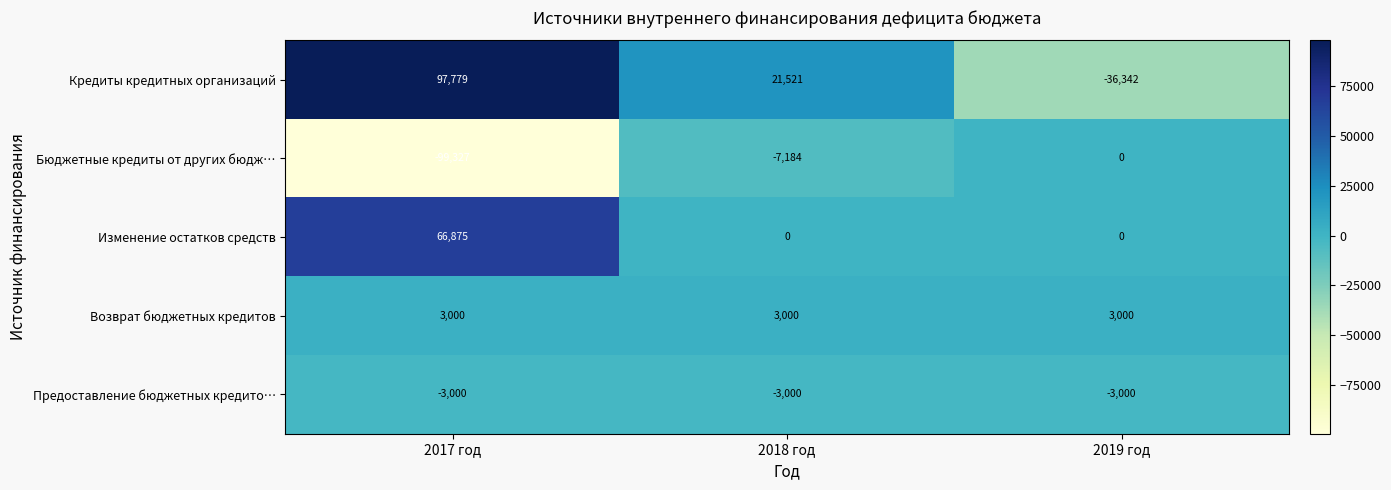

What value does the Кредиты кредитных организаций series have at 2017 год, to the nearest 10?

97780